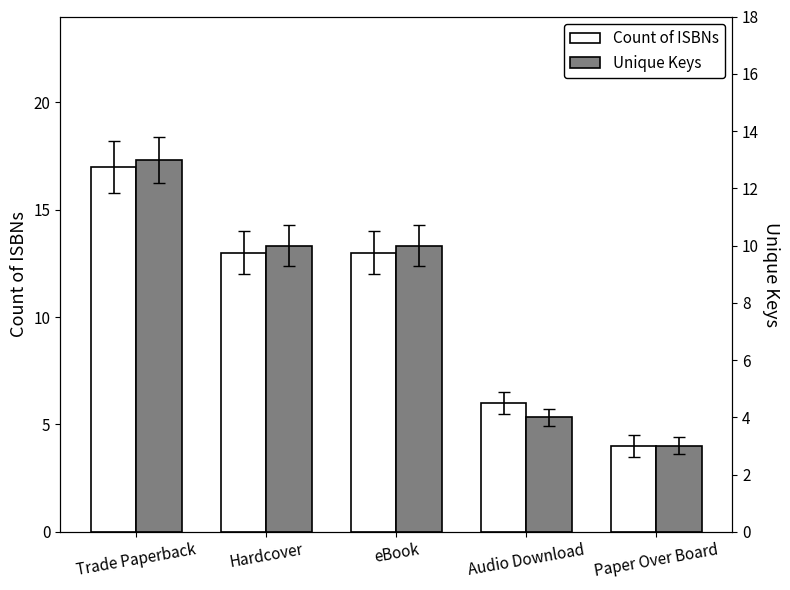

What is the sum of the Unique Keys values at Audio Download and eBook?

14